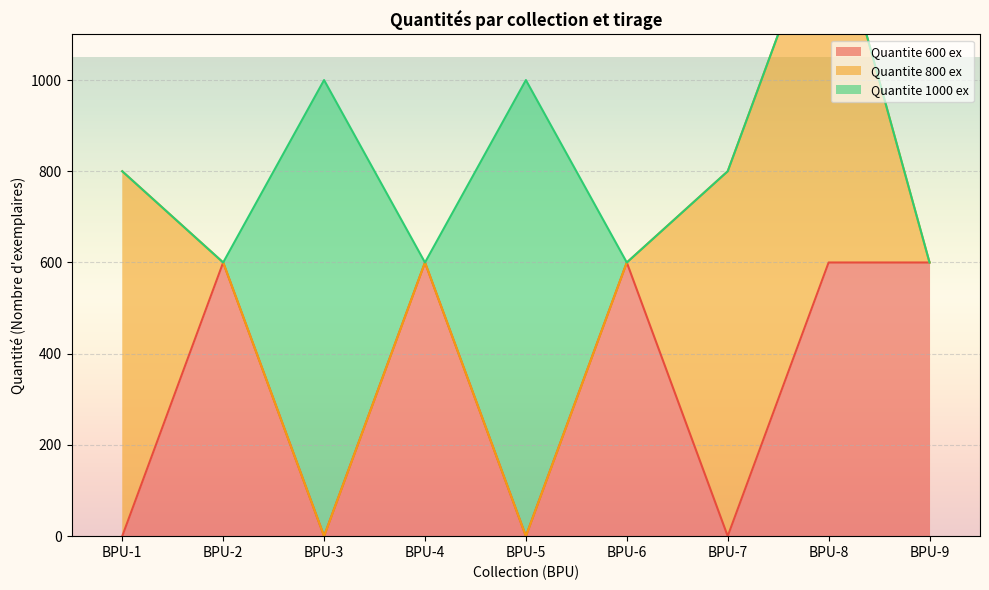

Reading left to right, extract all data points from this chart.

Quantite 600 ex: 0	600	0	600	0	600	0	600	600
Quantite 800 ex: 800	0	0	0	0	0	800	800	0
Quantite 1000 ex: 0	0	1000	0	1000	0	0	0	0